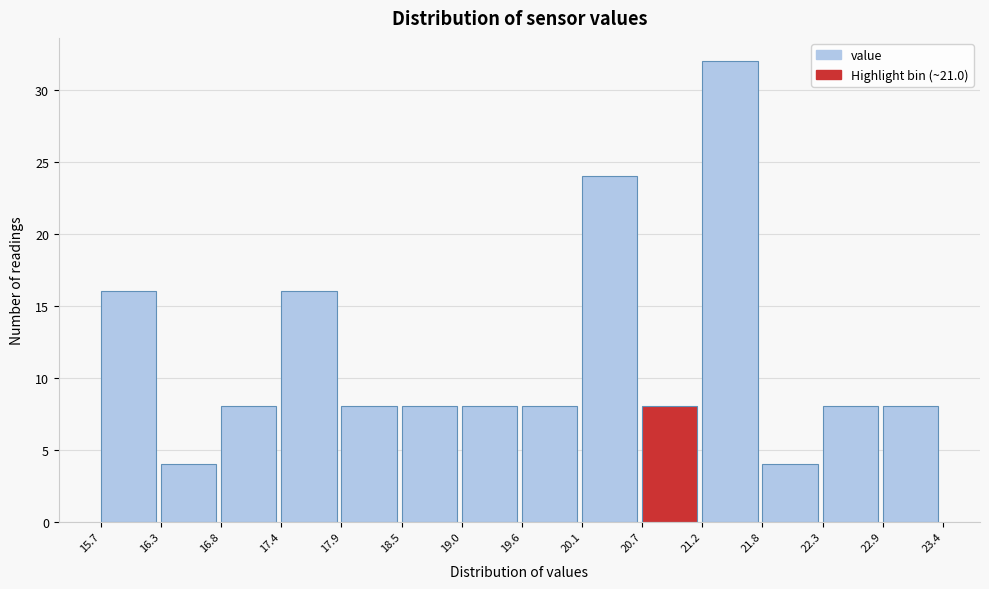

Reading left to right, transcribe this chart: for each bar, give the range it covers on the x-axis and its height. The values are not printed on the chart, so give them approximately, as read against the axis.

15.7 to 16.3: 16
16.3 to 16.8: 4
16.8 to 17.4: 8
17.4 to 17.9: 16
17.9 to 18.5: 8
18.5 to 19.0: 8
19.0 to 19.6: 8
19.6 to 20.1: 8
20.1 to 20.7: 24
20.7 to 21.2: 8
21.2 to 21.8: 32
21.8 to 22.3: 4
22.3 to 22.9: 8
22.9 to 23.4: 8